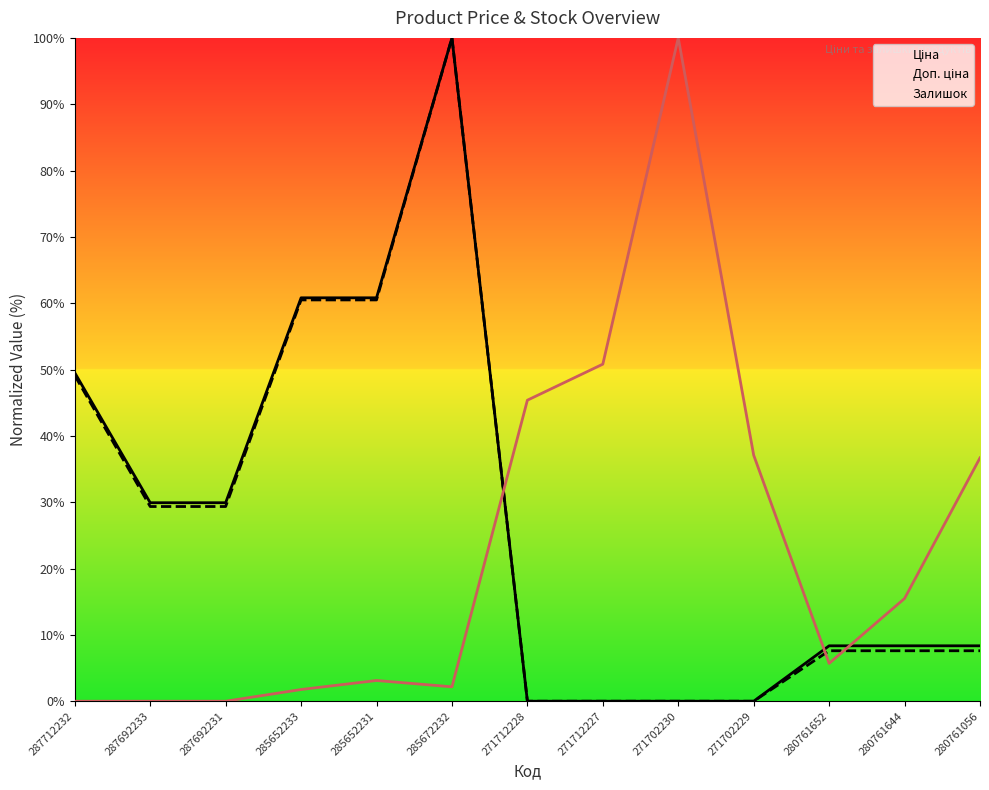

Is the value of Ціна at 271702230 greater than the value of Доп. ціна at 285652231?

No